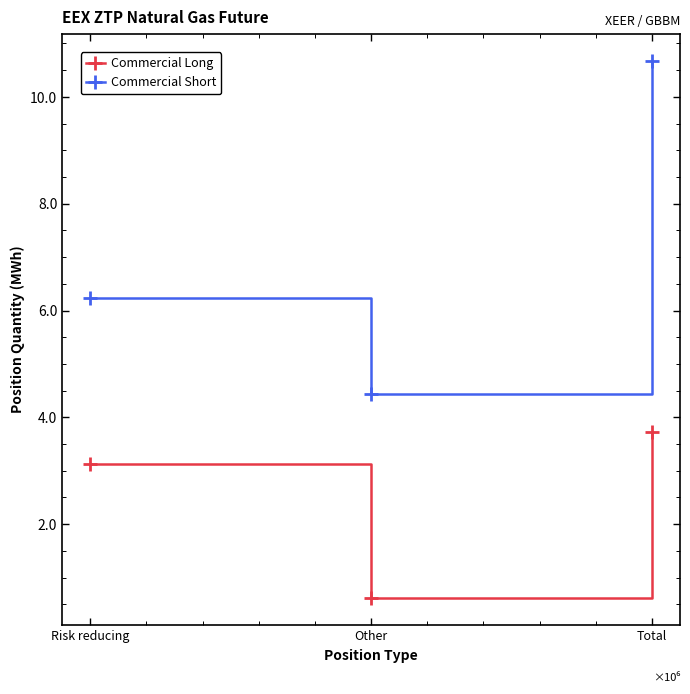

Which series has the widest spread of values?

Commercial Short